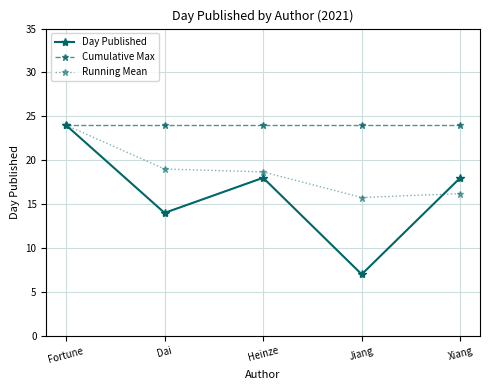

At which category is the sum across all series the highest?

Fortune